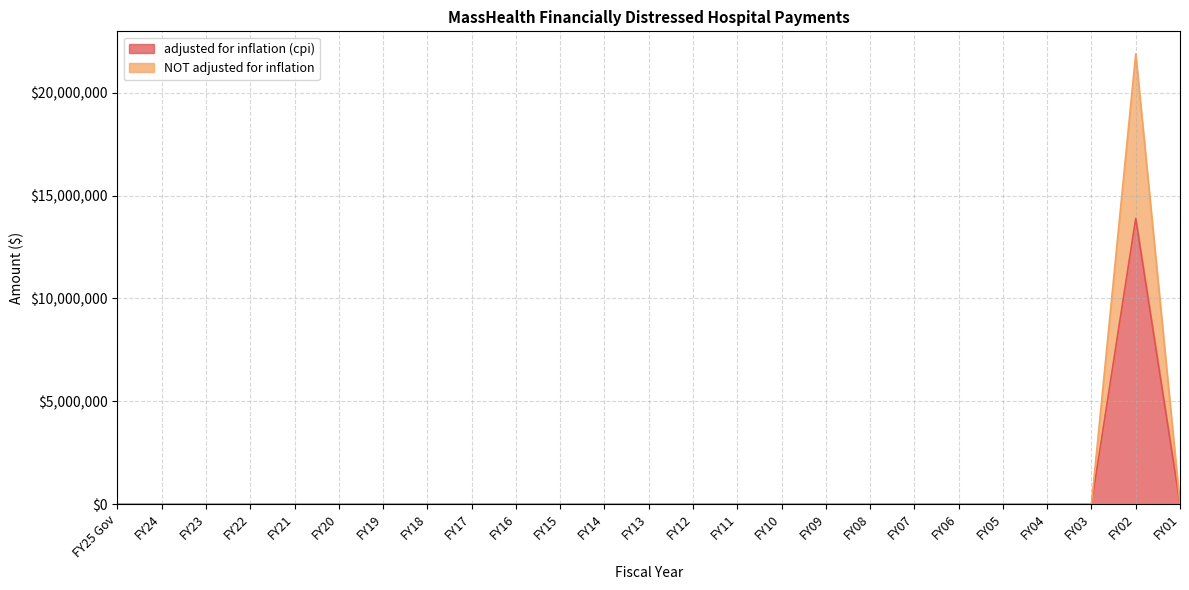

Rank the categories by adjusted for inflation (cpi) value from highest to lowest.

FY02, FY25 Gov, FY24, FY23, FY22, FY21, FY20, FY19, FY18, FY17, FY16, FY15, FY14, FY13, FY12, FY11, FY10, FY09, FY08, FY07, FY06, FY05, FY04, FY03, FY01